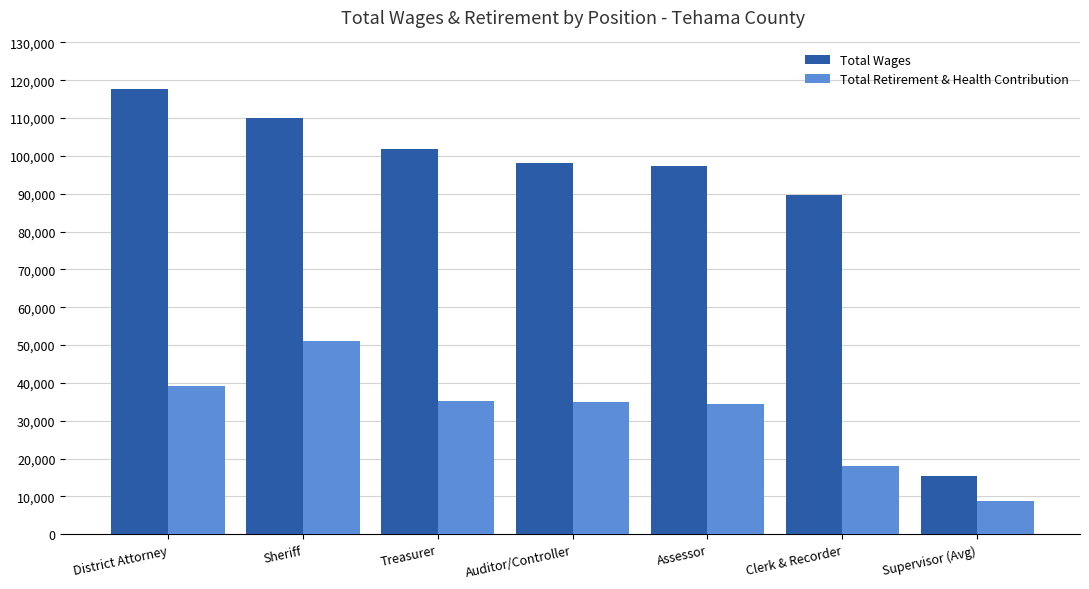

How many bars are there in each group?

2